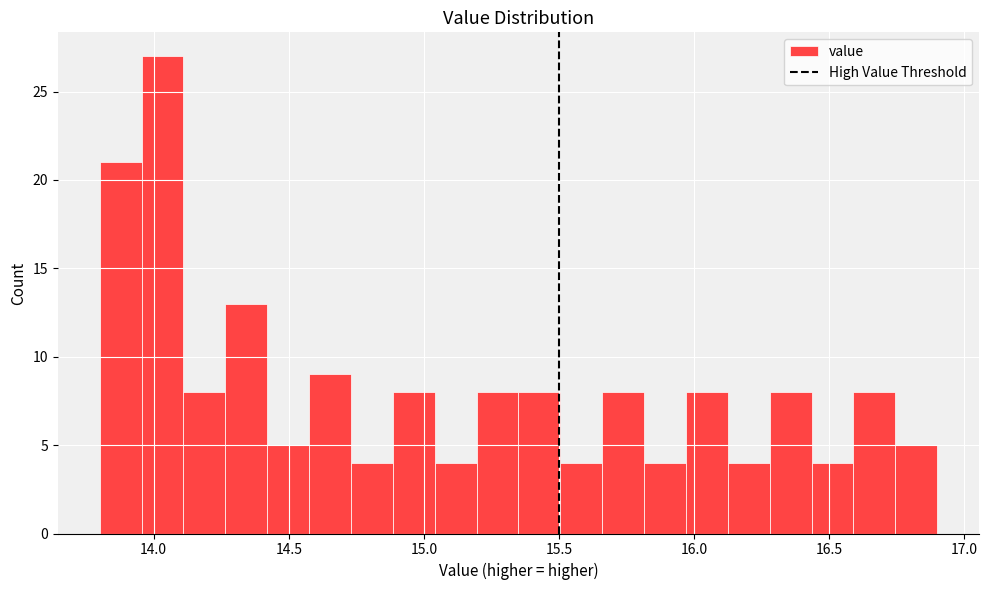

Read against the x-axis, roughly where is the centre of the tallest bar?

14.05